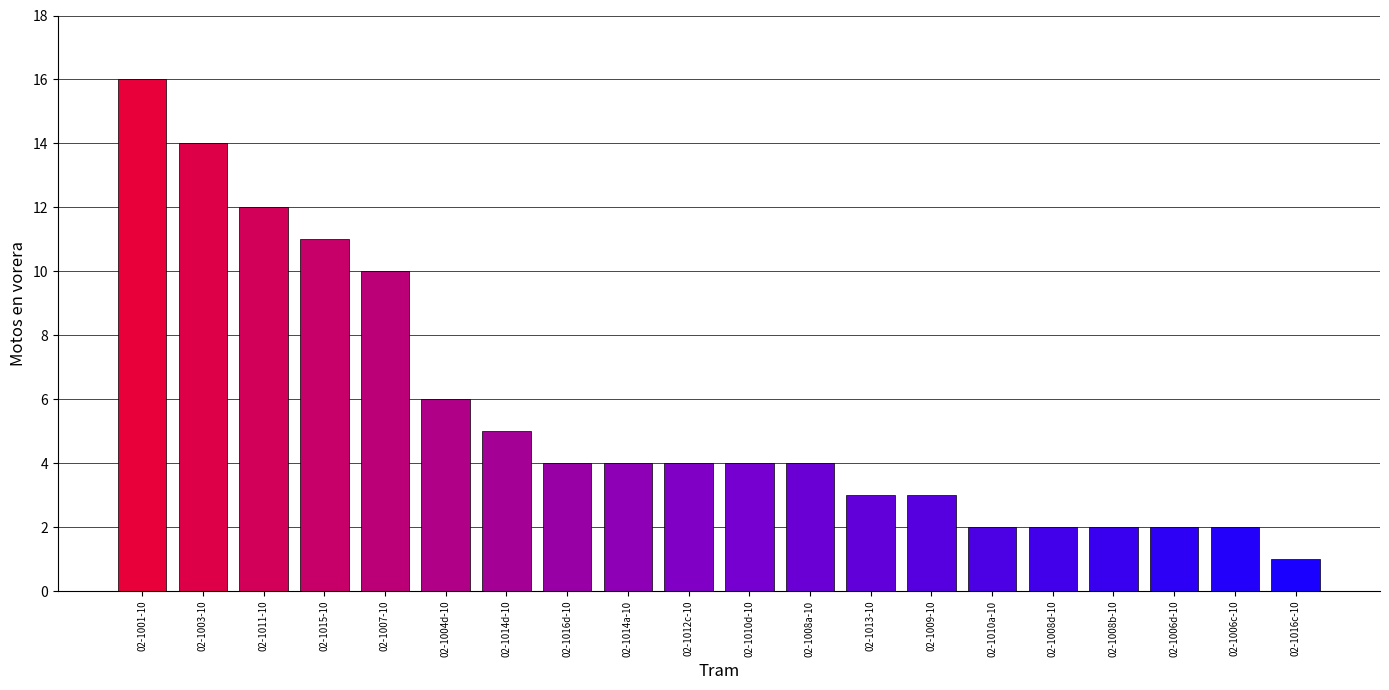

How many distinct data groups are displayed?

1